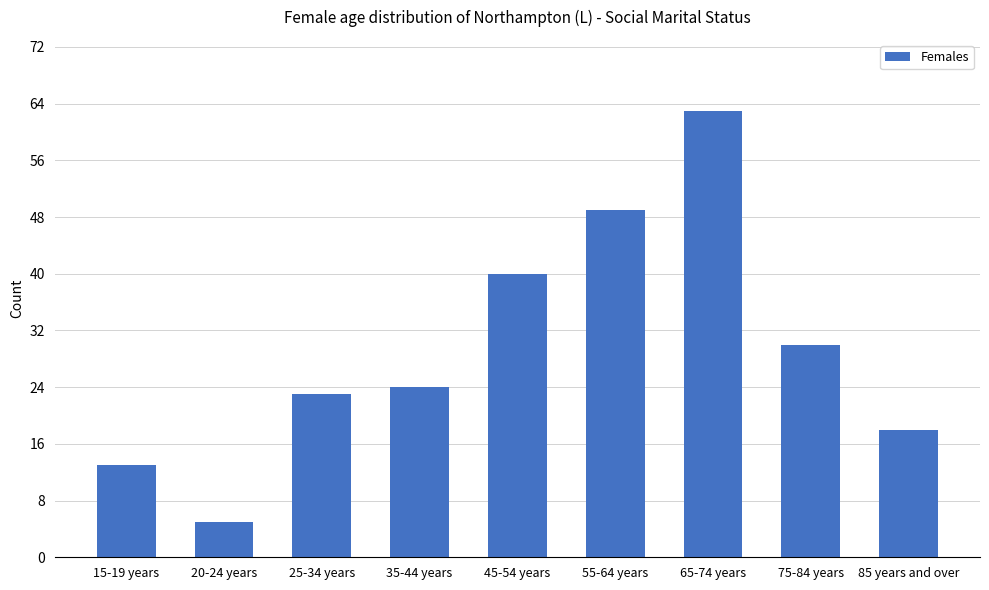

Rank the categories by value from lowest to highest.

20-24 years, 15-19 years, 85 years and over, 25-34 years, 35-44 years, 75-84 years, 45-54 years, 55-64 years, 65-74 years